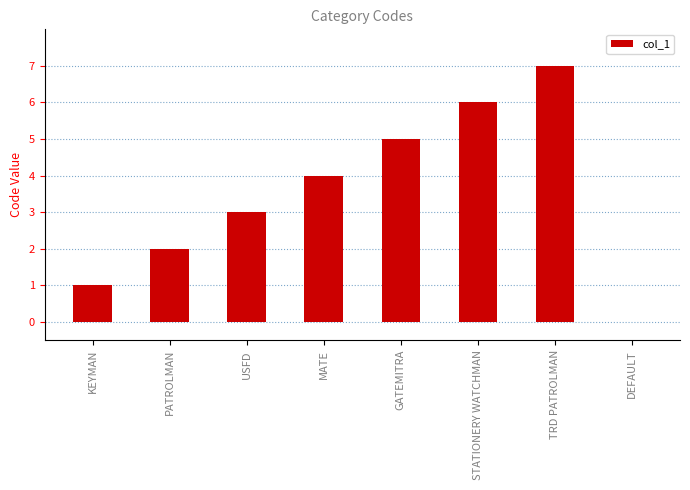

How many values are above zero?

7